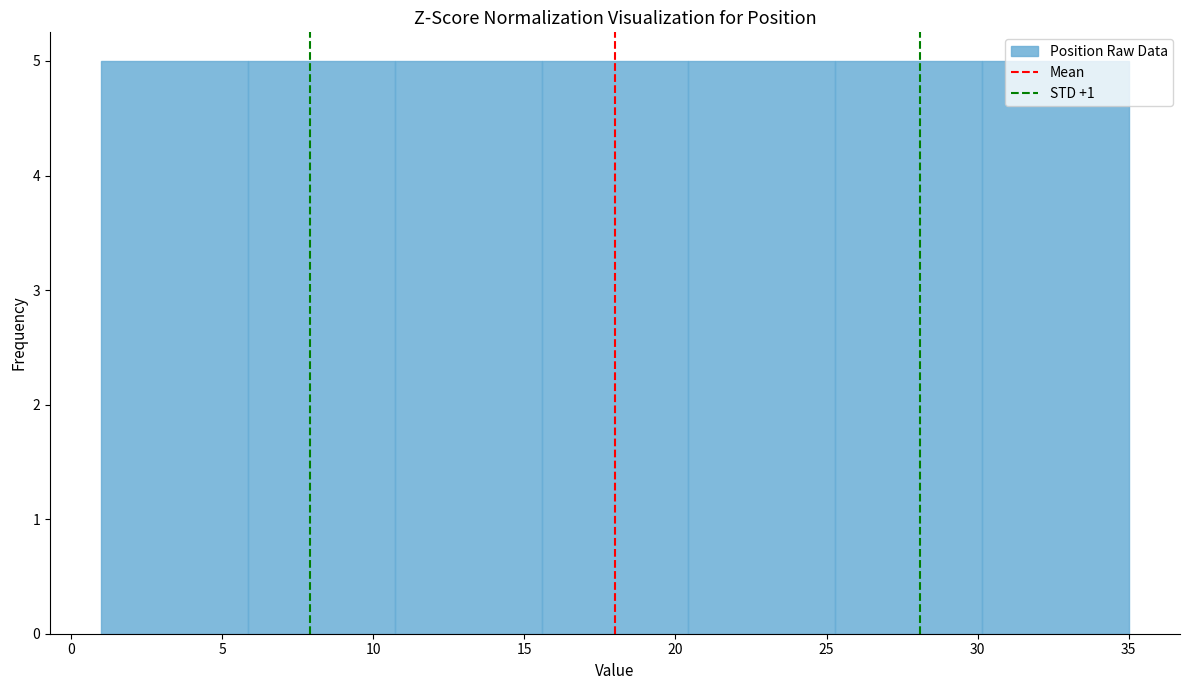

Reading left to right, transcribe this chart: for each bar, give the range it covers on the x-axis and its height. Neither the bar edges nor the heights are printed on the chart, so give them approximately, as read against the axes.

1.0 to 6.0: 5
6.0 to 10.5: 5
10.5 to 15.5: 5
15.5 to 20.5: 5
20.5 to 25.5: 5
25.5 to 30.0: 5
30.0 to 35.0: 5